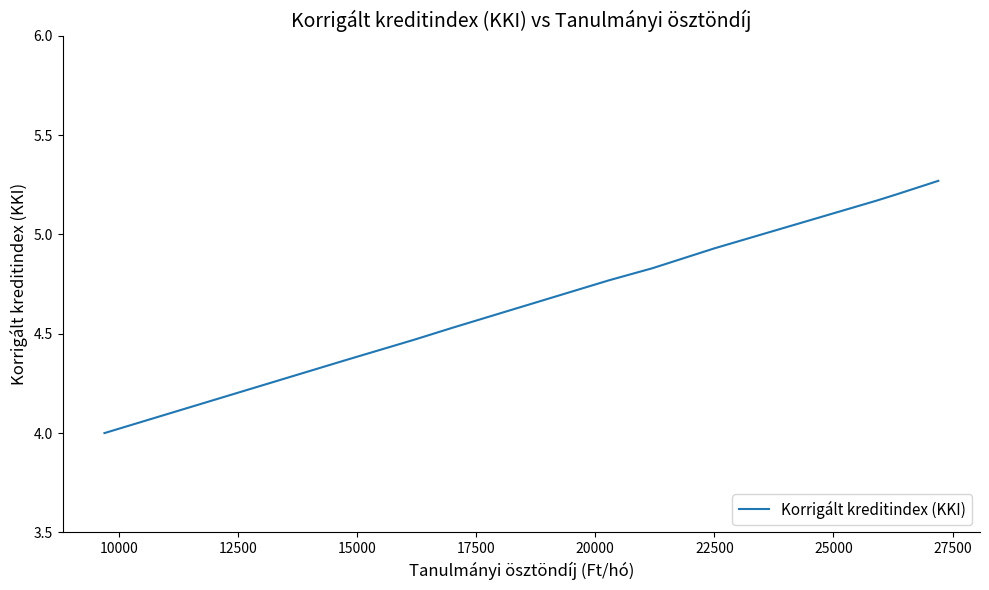

Does the chart display data point markers on the line(s)?

No